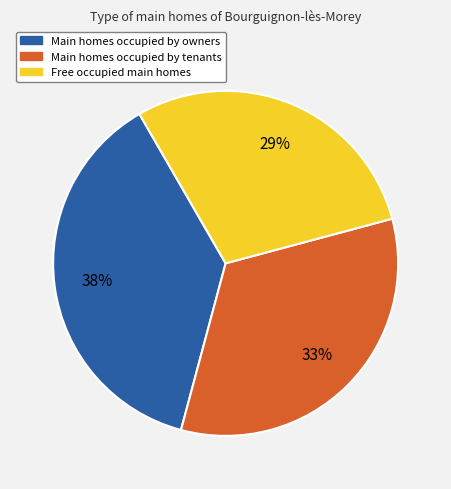

Is there any slice that represents more than half of the pie?

No